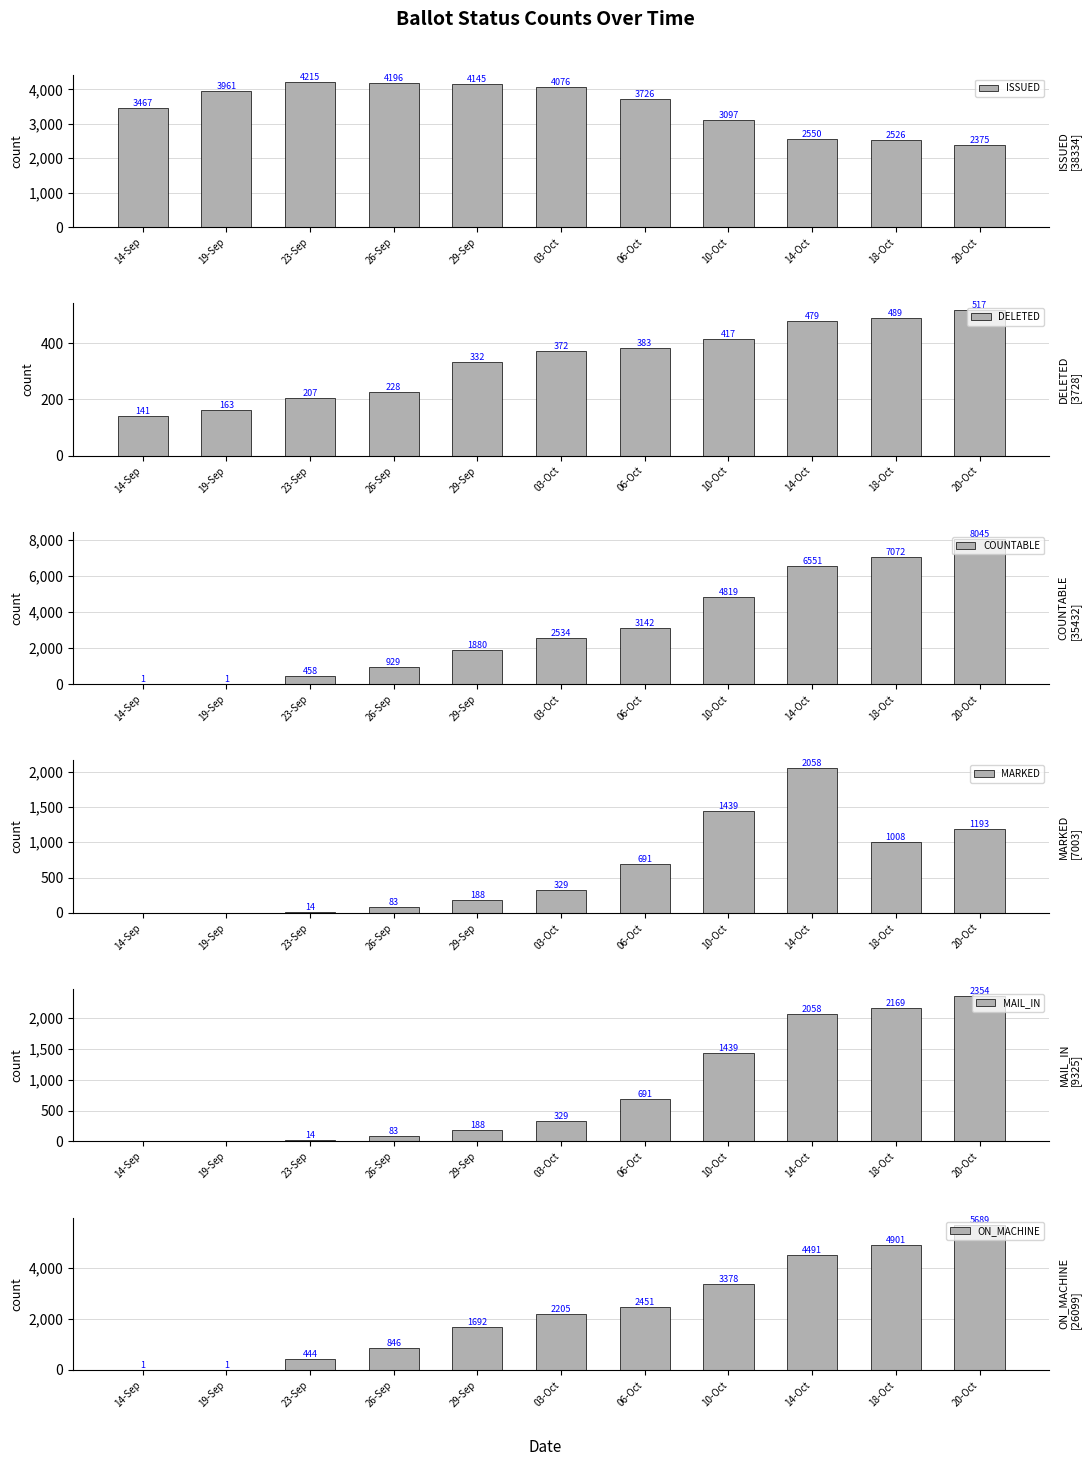

Which series has the largest range (max minus min)?

COUNTABLE